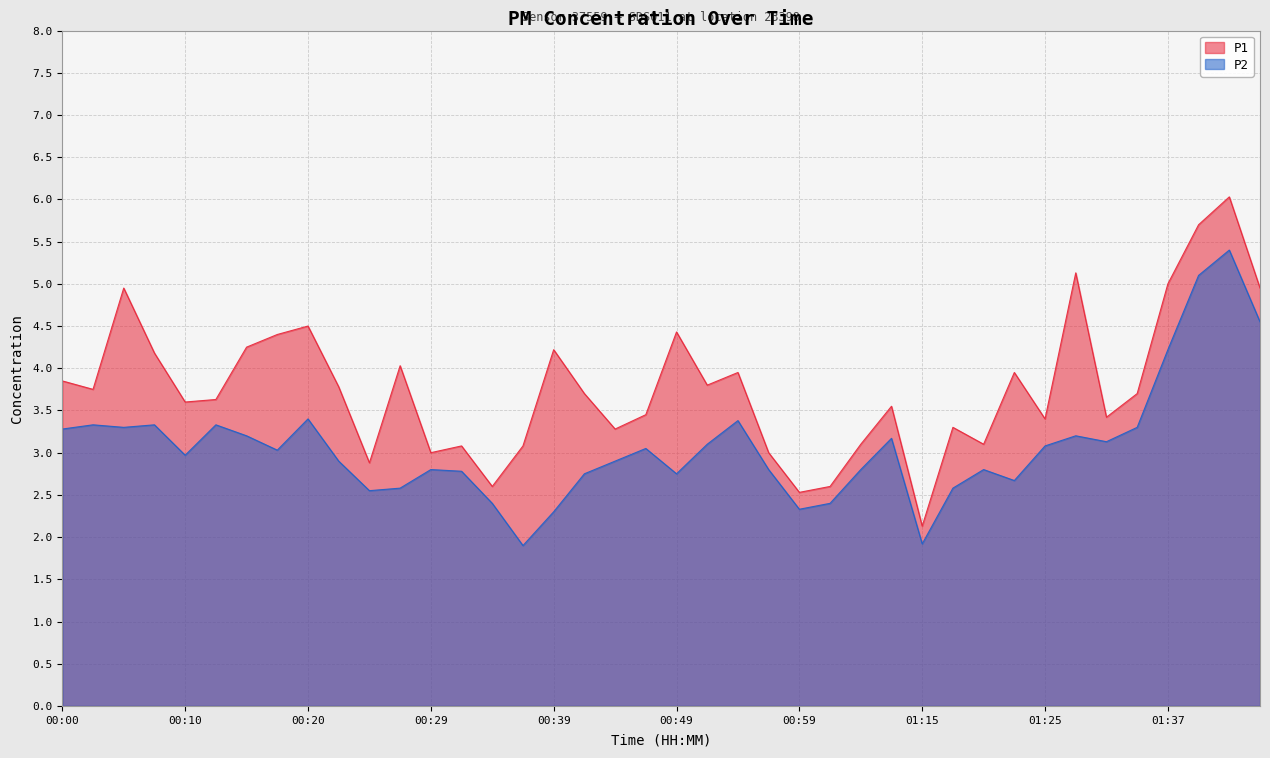

Rank the series at 00:00 from lowest to highest value.

P2, P1